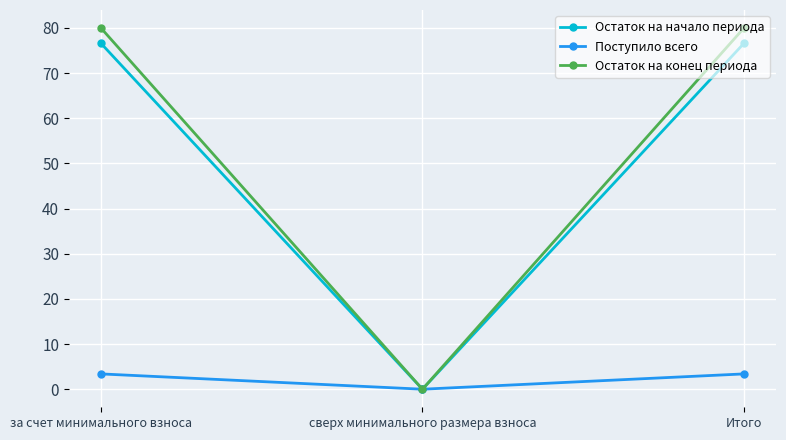

At which label does Остаток на начало периода first exceed 76?

за счет минимального взноса